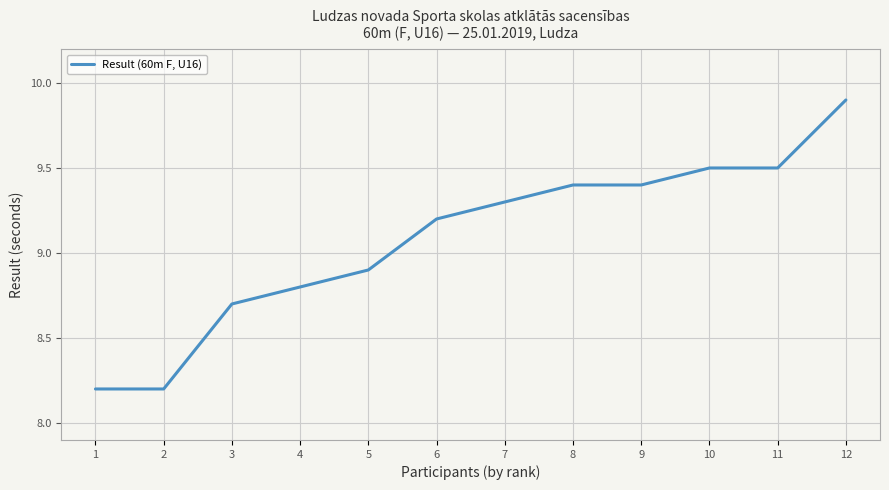

What is the maximum value shown in the chart?

9.9